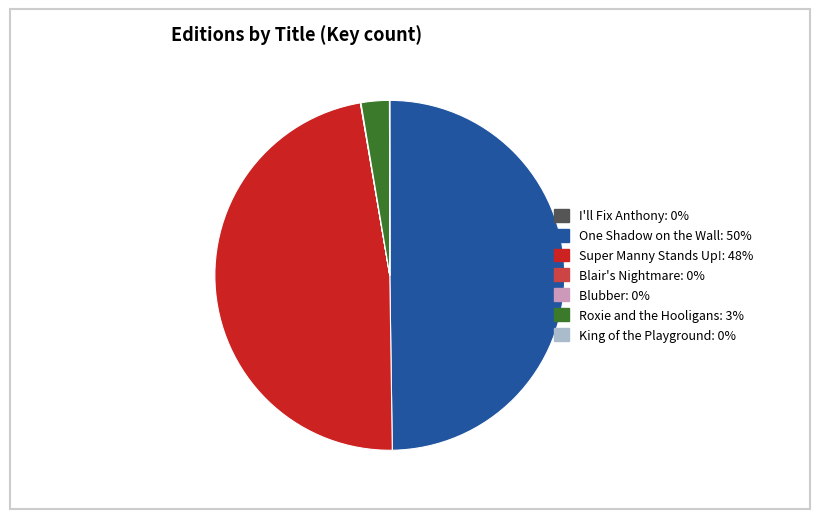

Is it true that Super Manny Stands Up!: 48% is 48% of the pie?

True